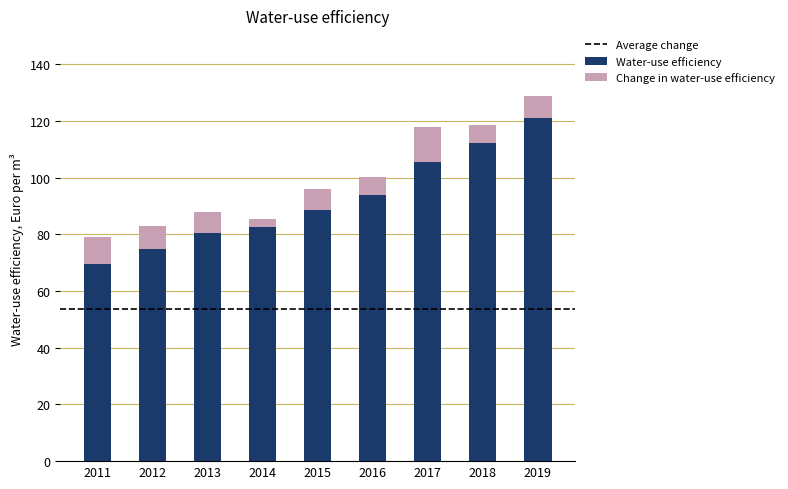

What is the maximum value for Water-use efficiency?

120.9